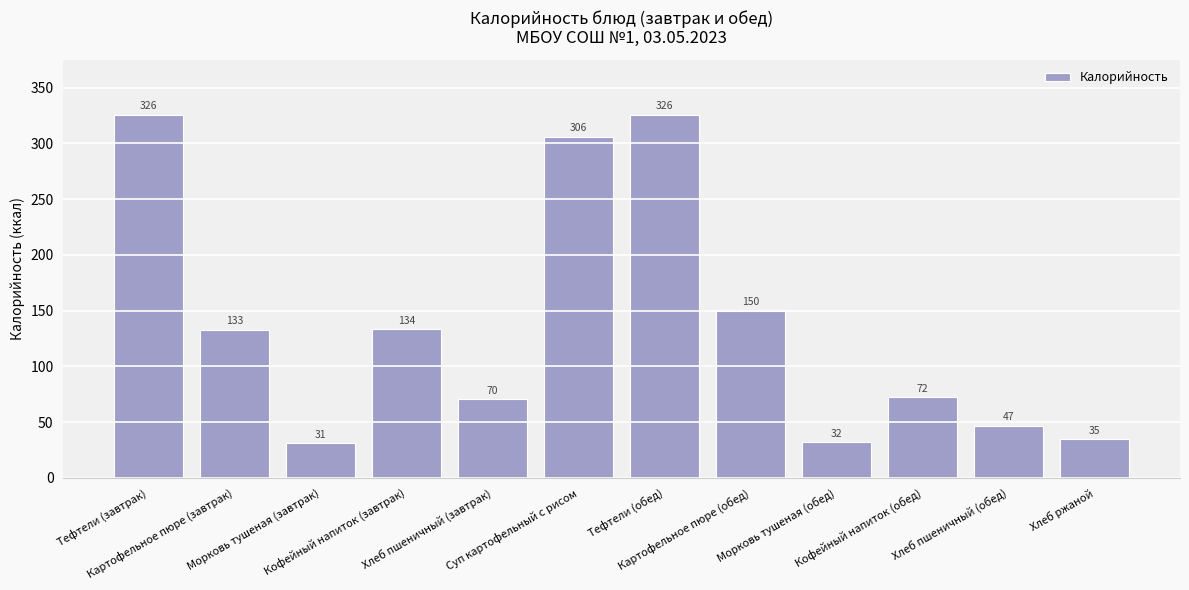

The chart shows a value of 133.0 at Картофельное пюре (завтрак). True or false?

True